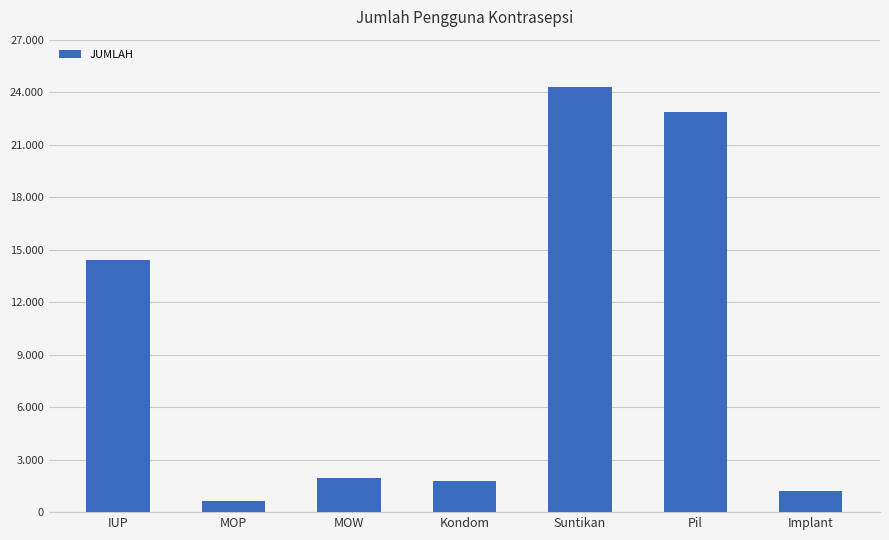

What is the change in value from MOW to Implant?

-732